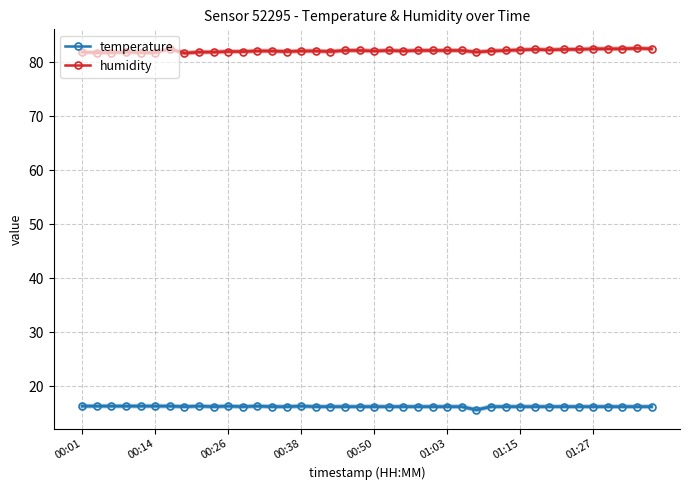

List the series in order of their peak value, lowest first.

temperature, humidity